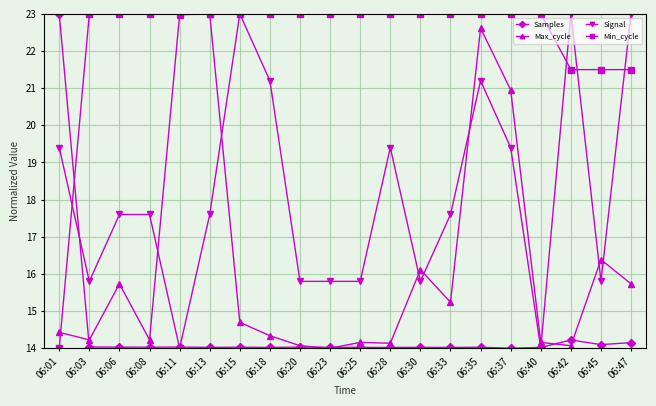

List the series in order of their overall mean, lowest first.

Samples, Max_cycle, Signal, Min_cycle